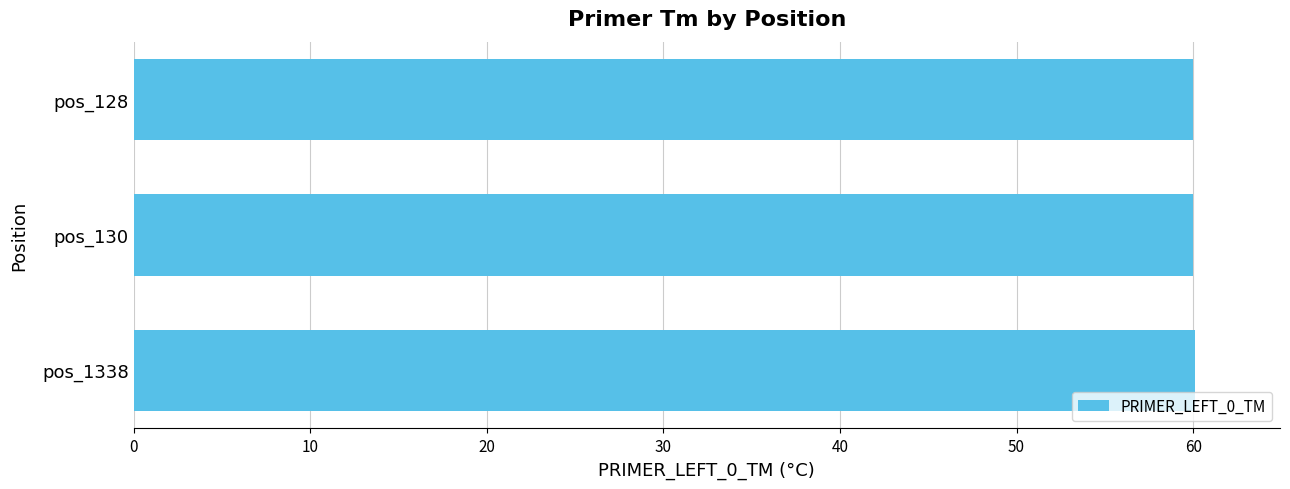

The value at pos_128 is 106.8. True or false?

False